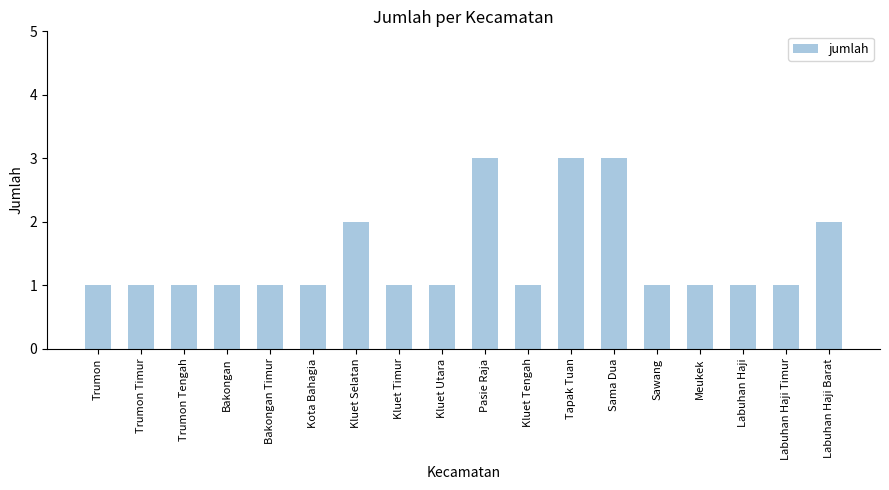

Does the chart contain any negative values?

No